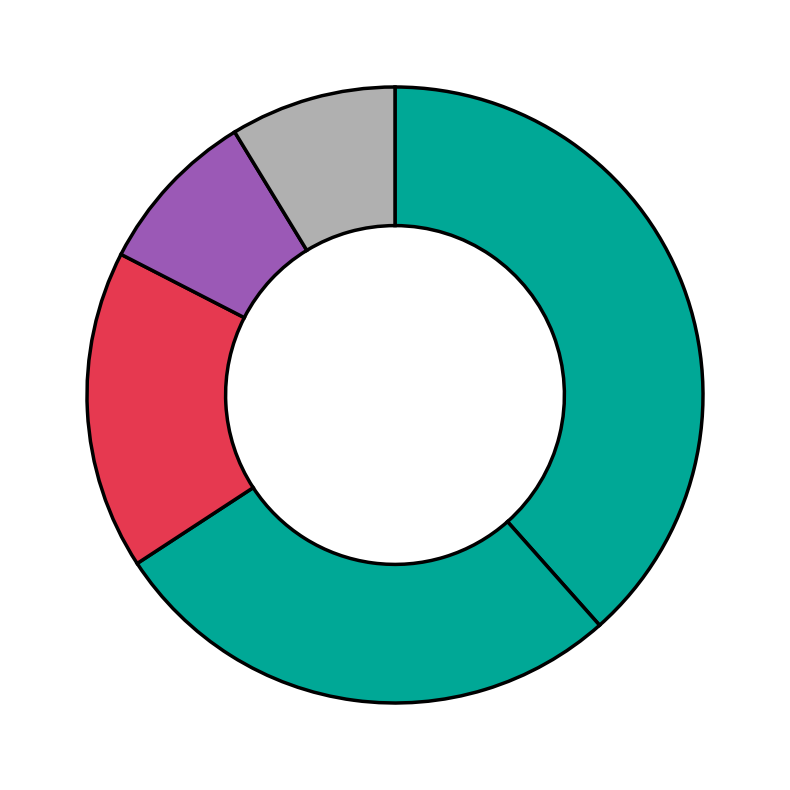

How many segments does this pie chart have?

5